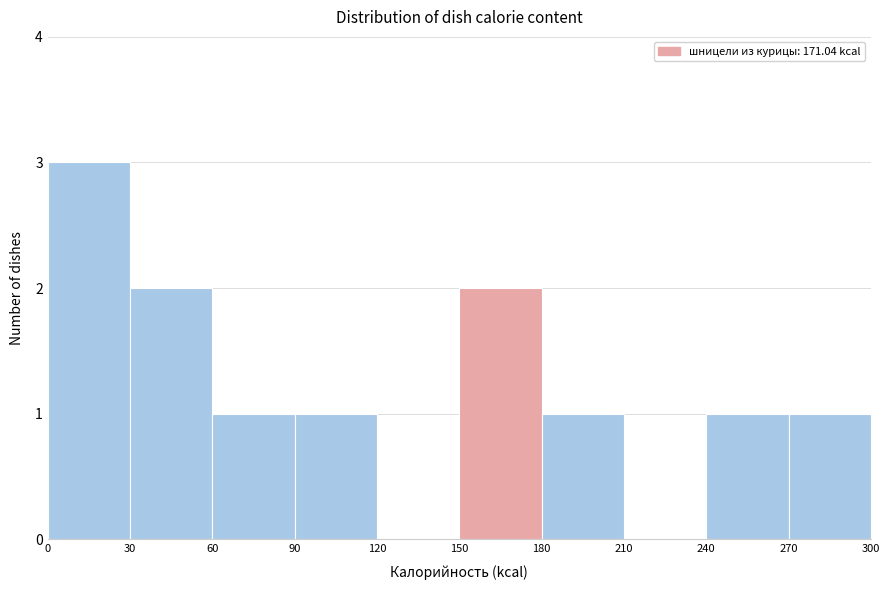

Which range on the x-axis has the tallest bar?

0 to 30